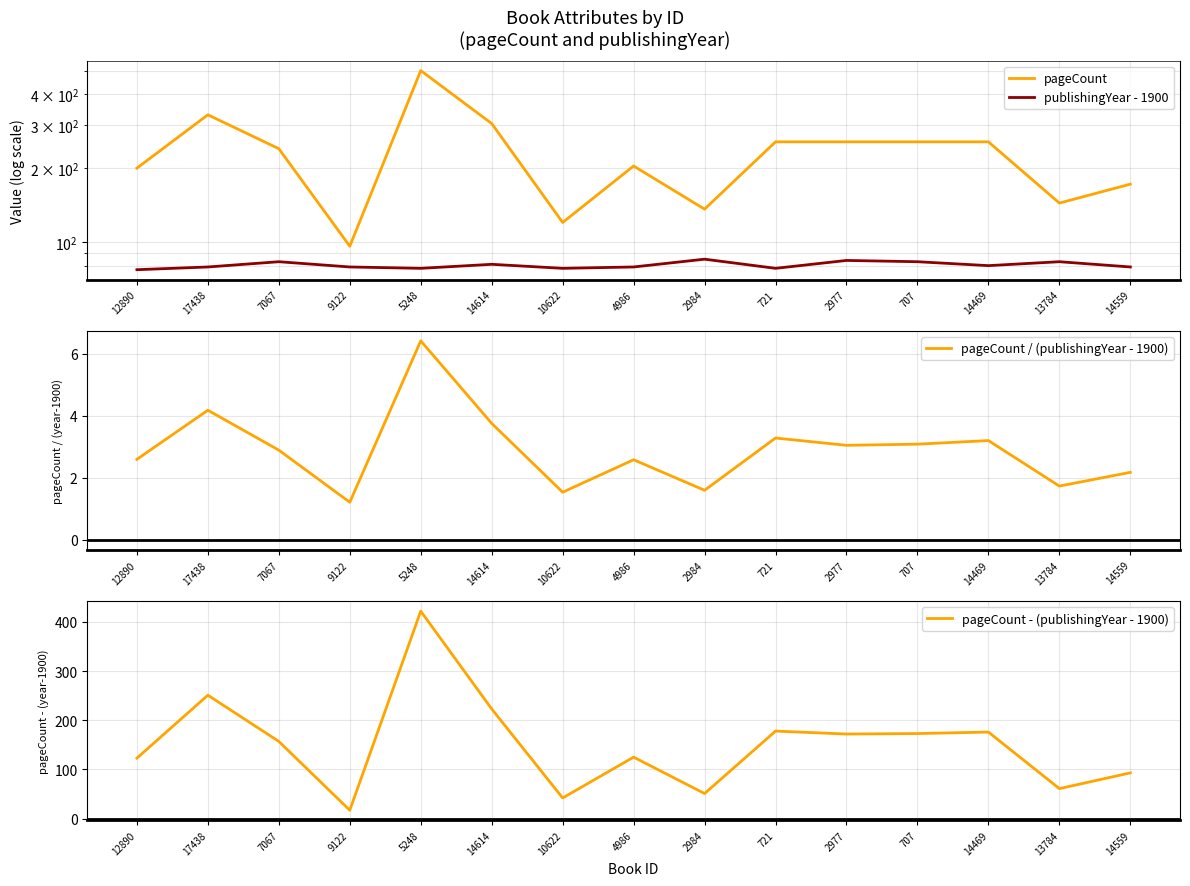

Rank the categories by pageCount value from lowest to highest.

9122, 10622, 2984, 13784, 14559, 12890, 4986, 7067, 721, 2977, 707, 14469, 14614, 17438, 5248